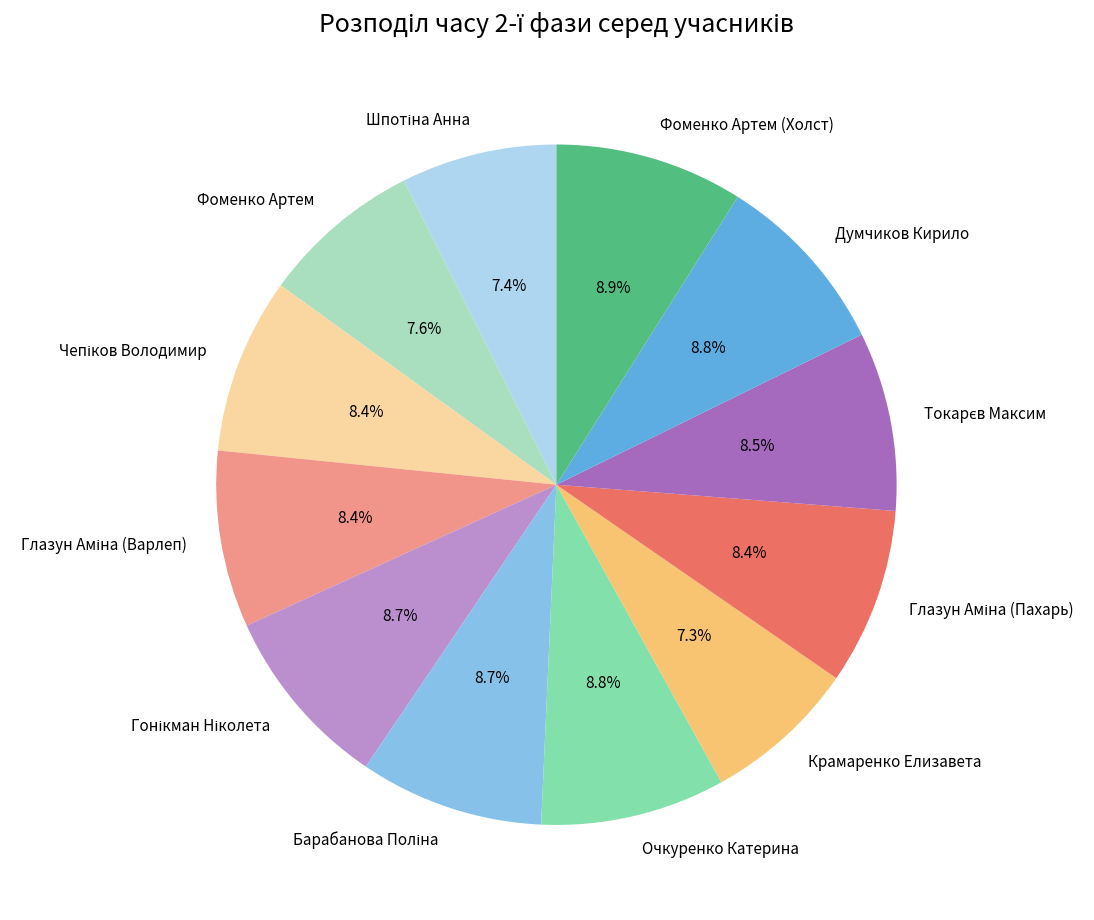

Is there any slice that represents more than half of the pie?

No